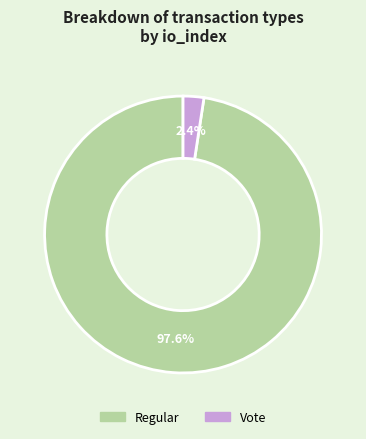

Rank the categories by value from highest to lowest.

Regular, Vote